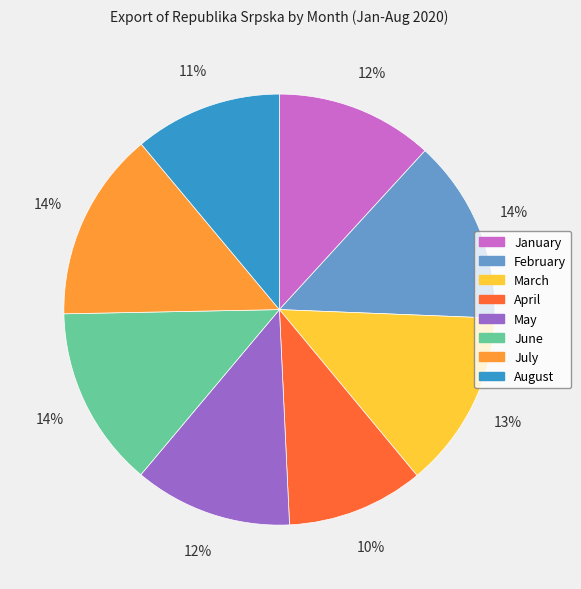

True or false: February accounts for 19% of the total.

False